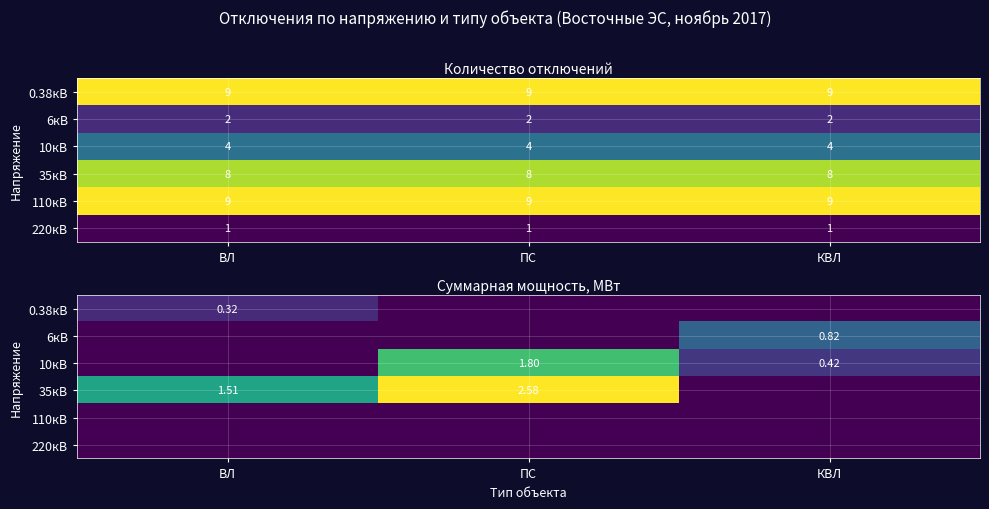

Rank the series at ВЛ from highest to lowest value.

35кВ, 0.38кВ, 6кВ, 10кВ, 110кВ, 220кВ